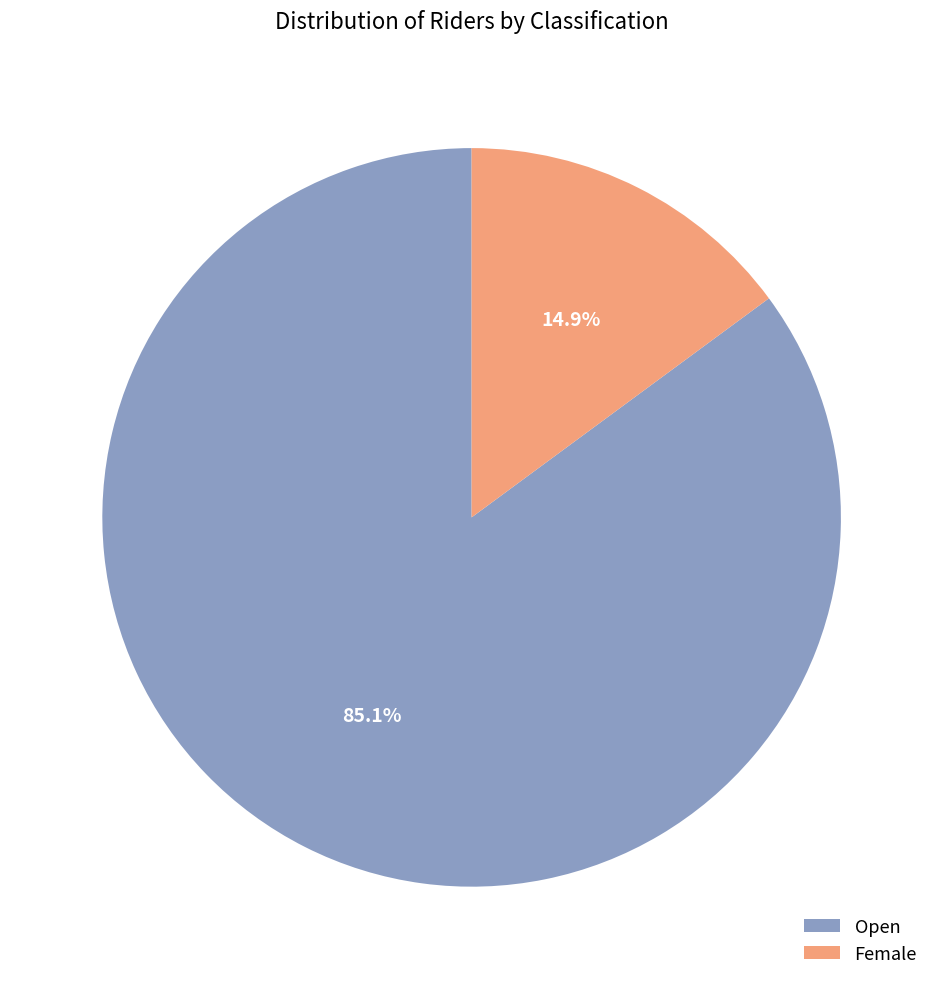

What percentage do Open and Female together represent?

100.0%